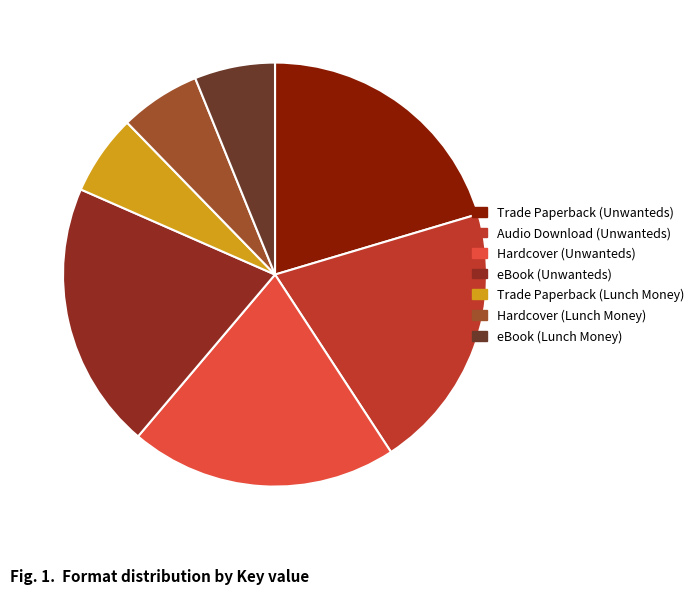

True or false: Trade Paperback (Unwanteds) accounts for 28% of the total.

False